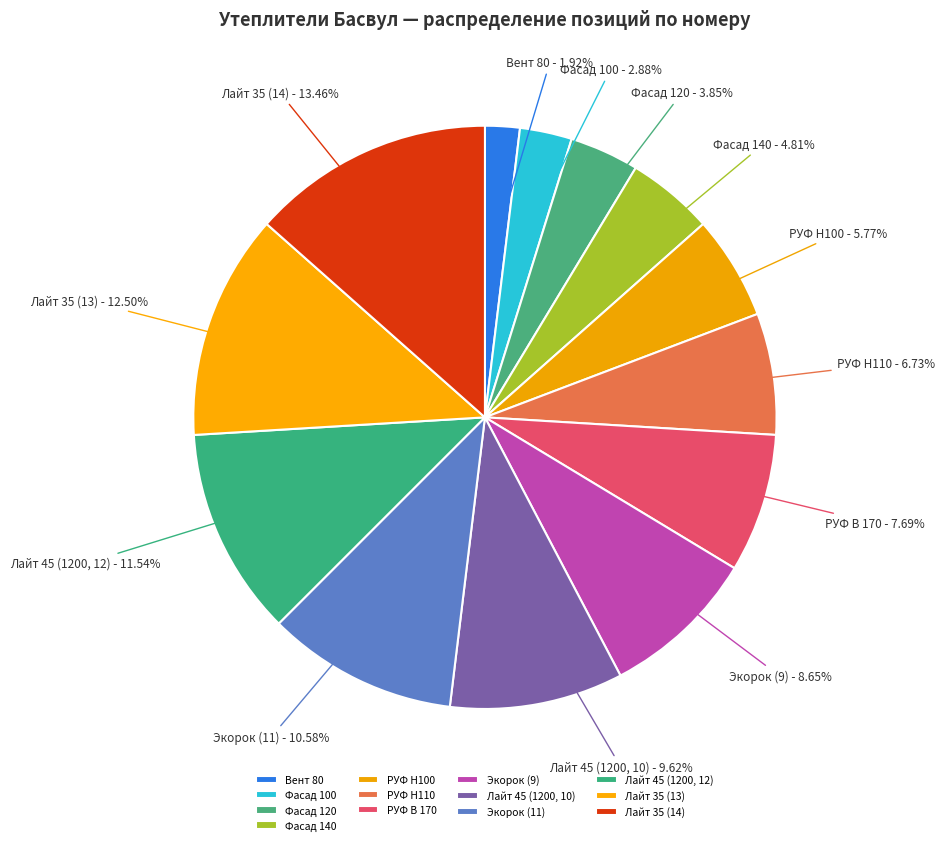

Rank the categories by value from highest to lowest.

Лайт 35 (14), Лайт 35 (13), Лайт 45 (1200, 12), Экорок (11), Лайт 45 (1200, 10), Экорок (9), РУФ В 170, РУФ Н110, РУФ Н100, Фасад 140, Фасад 120, Фасад 100, Вент 80